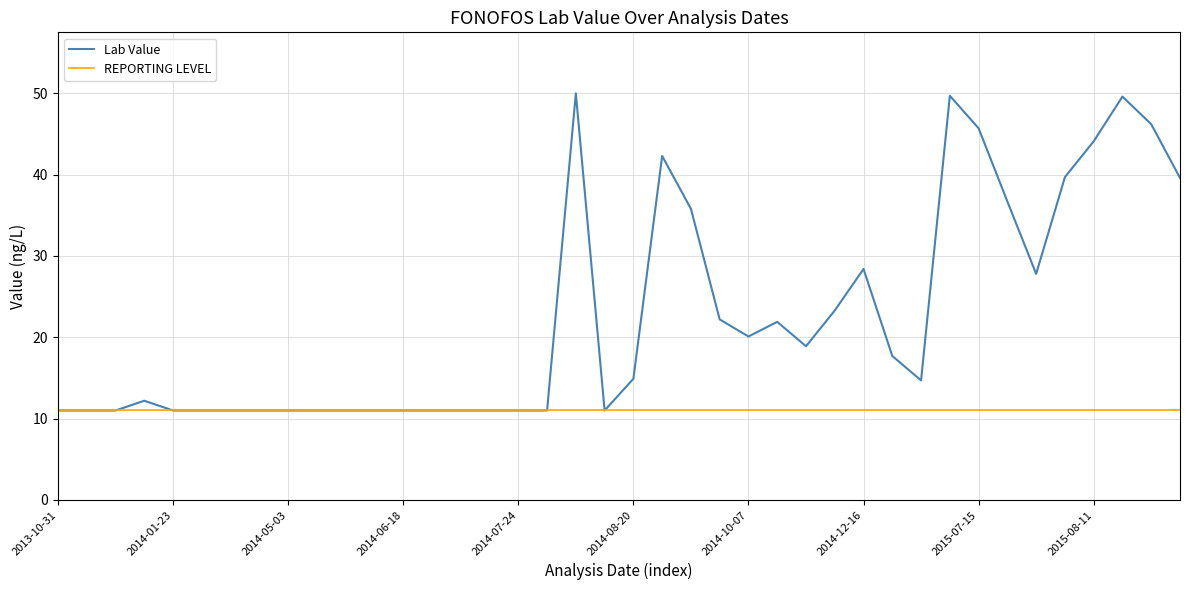

List the series in order of their peak value, lowest first.

REPORTING LEVEL, Lab Value